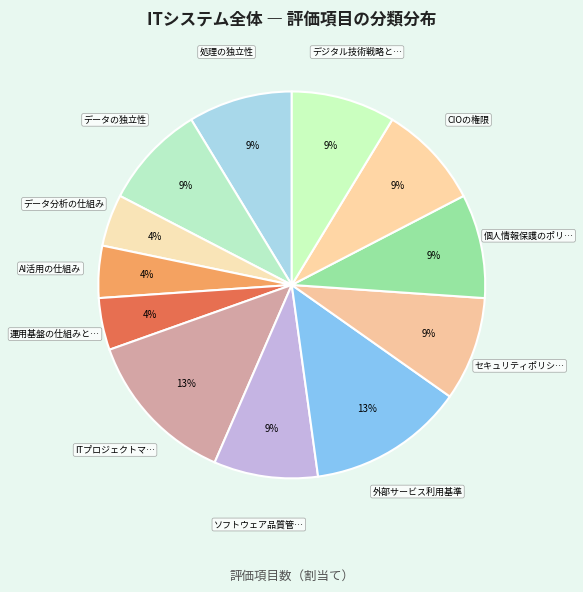

How many slices are in this pie chart?

12